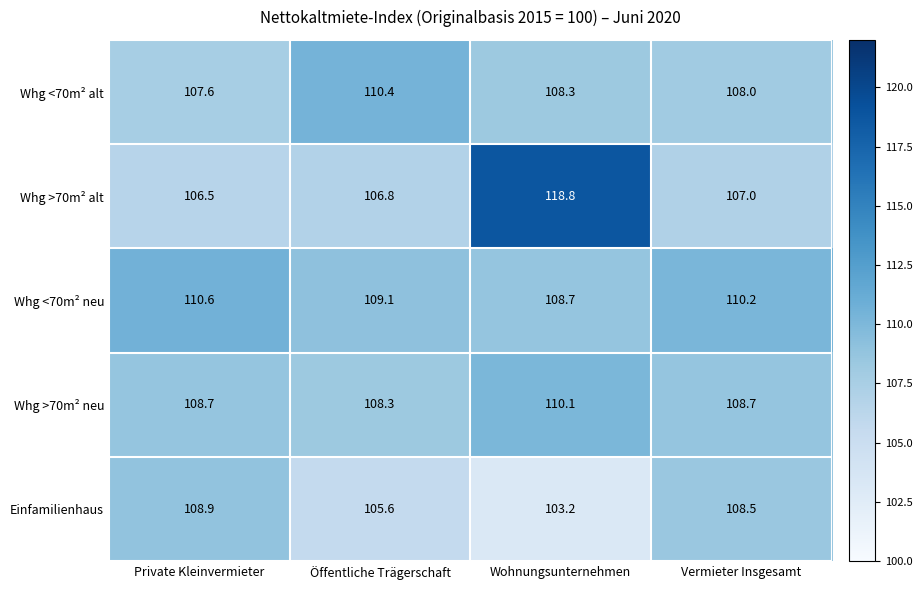

Reading left to right, list all the values displayed in this chart.

Whg <70m² alt: Private Kleinvermieter=107.6	Öffentliche Trägerschaft=110.4	Wohnungsunternehmen=108.3	Vermieter Insgesamt=108.0
Whg >70m² alt: Private Kleinvermieter=106.5	Öffentliche Trägerschaft=106.8	Wohnungsunternehmen=118.8	Vermieter Insgesamt=107.0
Whg <70m² neu: Private Kleinvermieter=110.6	Öffentliche Trägerschaft=109.1	Wohnungsunternehmen=108.7	Vermieter Insgesamt=110.2
Whg >70m² neu: Private Kleinvermieter=108.7	Öffentliche Trägerschaft=108.3	Wohnungsunternehmen=110.1	Vermieter Insgesamt=108.7
Einfamilienhaus: Private Kleinvermieter=108.9	Öffentliche Trägerschaft=105.6	Wohnungsunternehmen=103.2	Vermieter Insgesamt=108.5